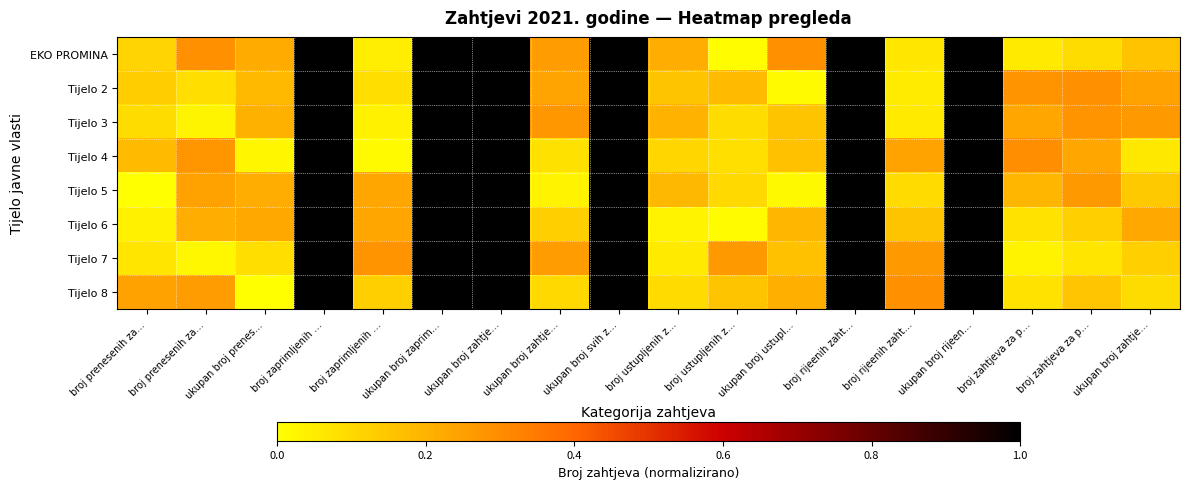

At which category does the chart reach its peak across all series?

ukupan broj rijeen…